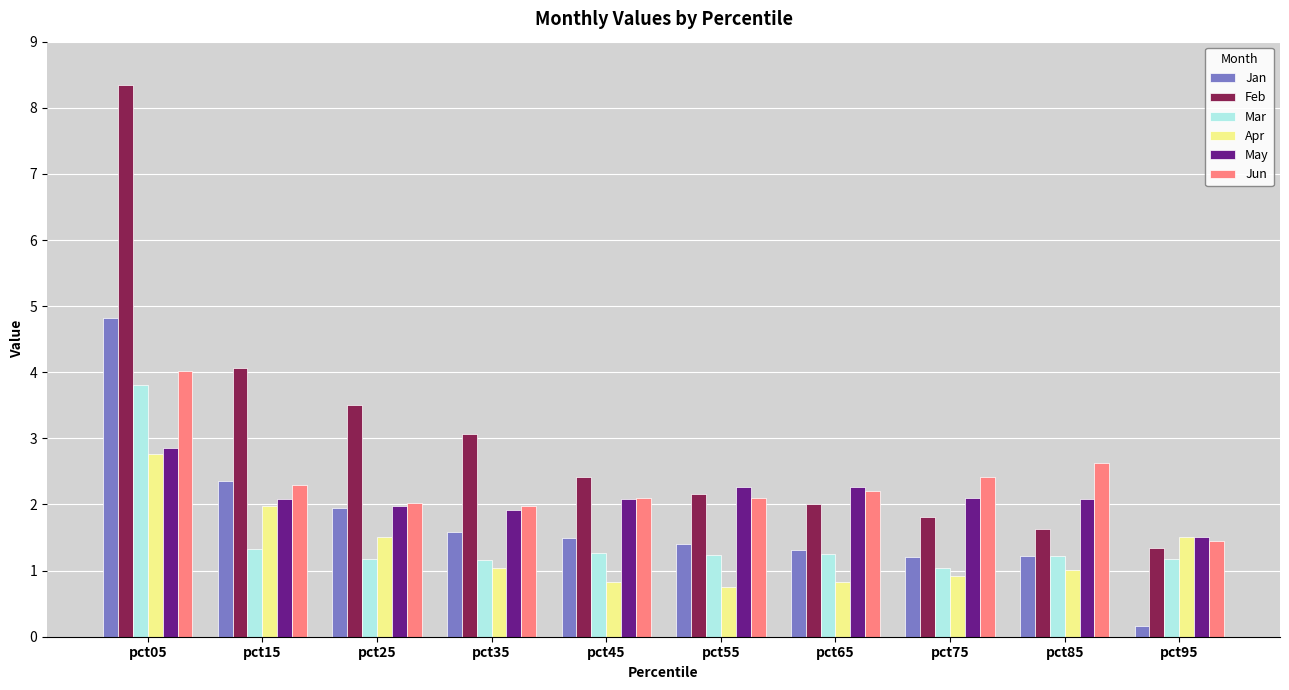

List the series in order of their peak value, highest first.

Feb, Jan, Jun, Mar, May, Apr